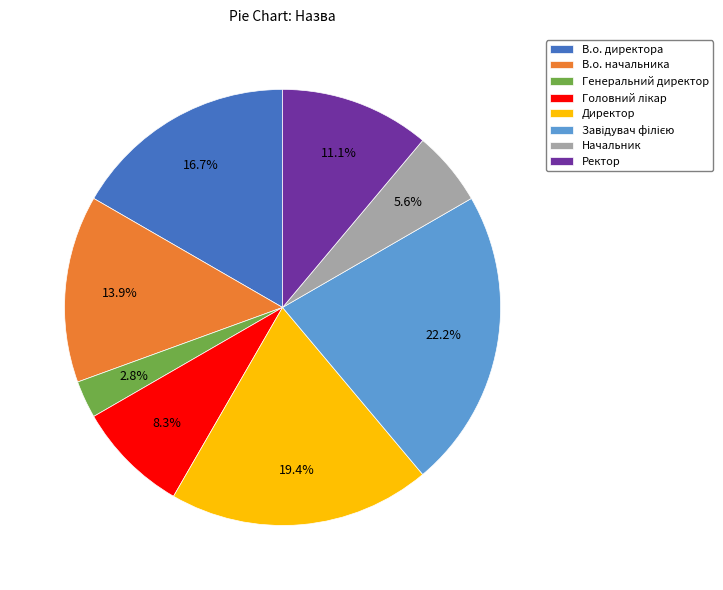

Is there a majority slice in this chart?

No